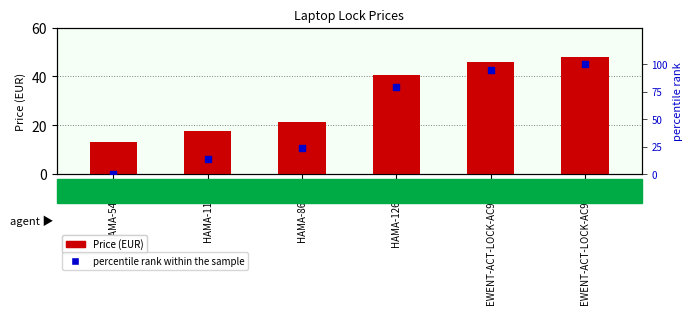

Which series has the largest total across all categories?

percentile rank within the sample